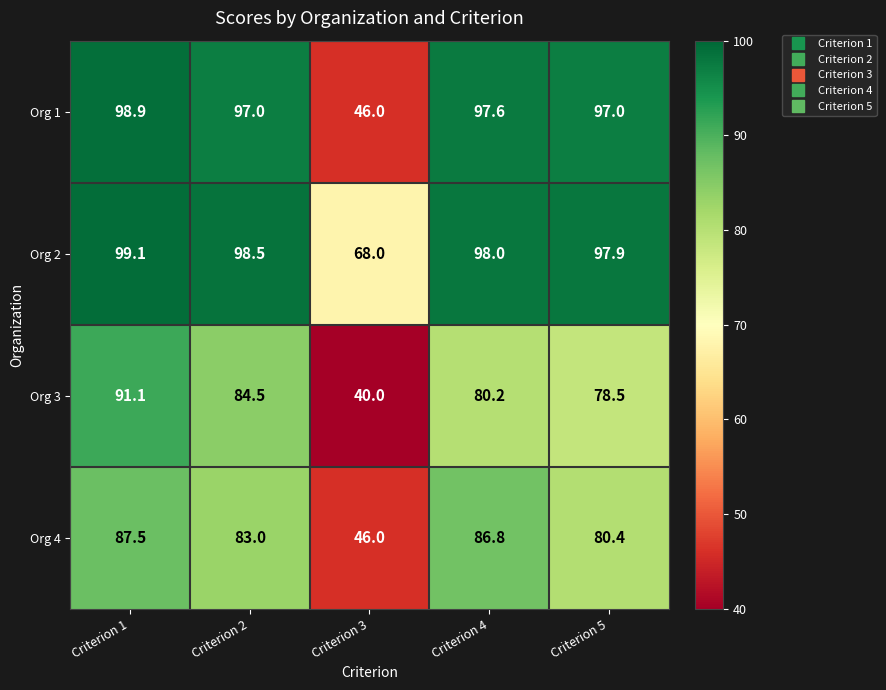

What is the difference between the Org 4 values at Criterion 1 and Criterion 4?

0.7